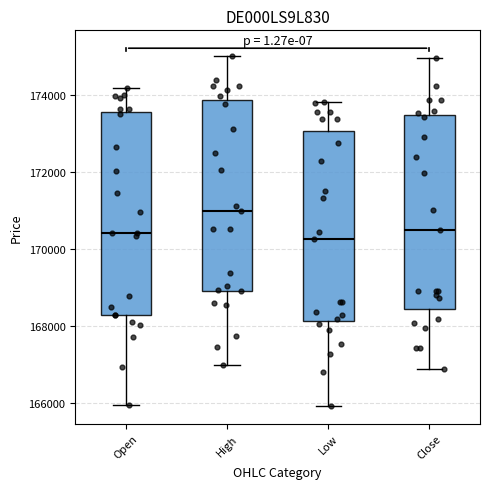

Reading left to right, transcribe this box plot: for each box, give where its median line is, the range the box spans, and where its two whiskers end, as read against the y-axis. The values are not printed on the chart, so give them approximately, as read against the axis.

Open: median 170400, box 168200 to 173600, whiskers 166000 to 174200
High: median 171000, box 169000 to 173800, whiskers 167000 to 175000
Low: median 170200, box 168200 to 173000, whiskers 166000 to 173800
Close: median 170400, box 168400 to 173400, whiskers 166800 to 175000